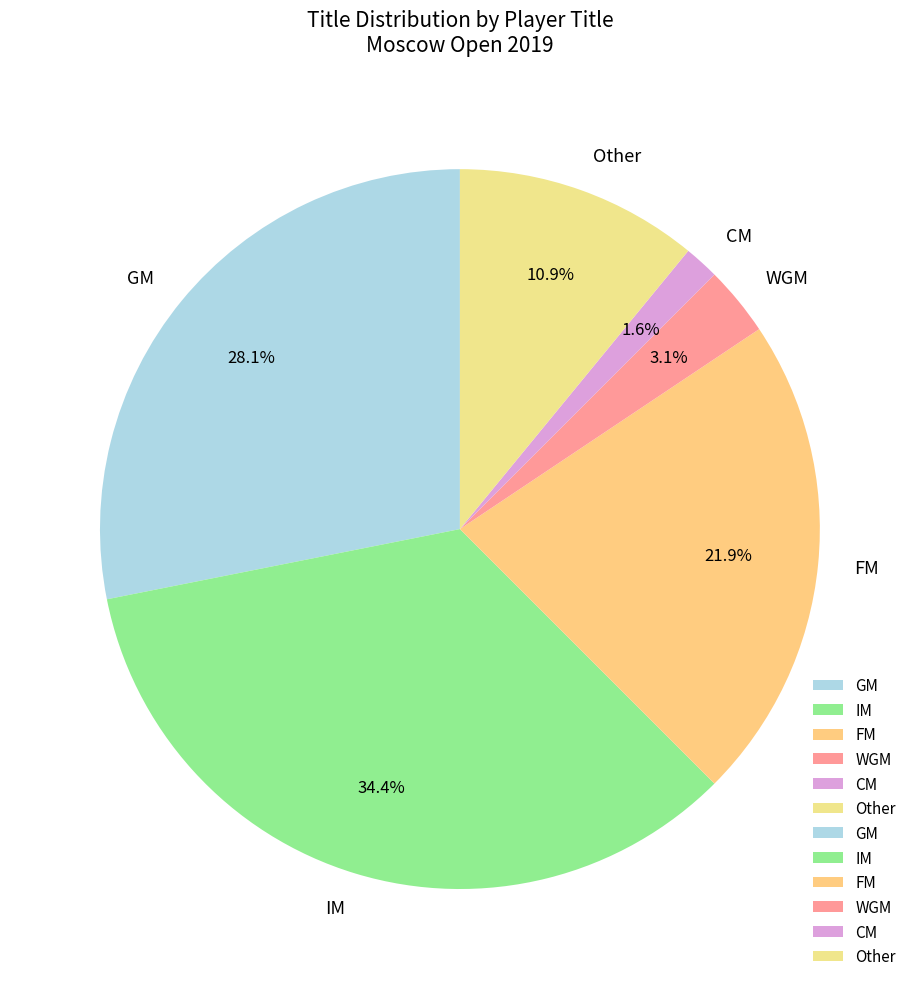

How many slices are in this pie chart?

6